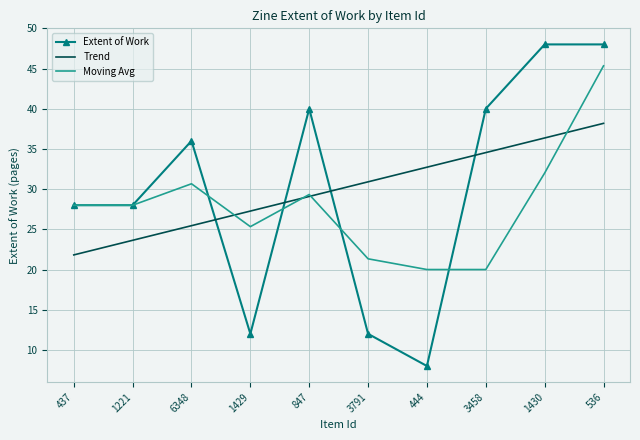

What position from the right is 1221?

9